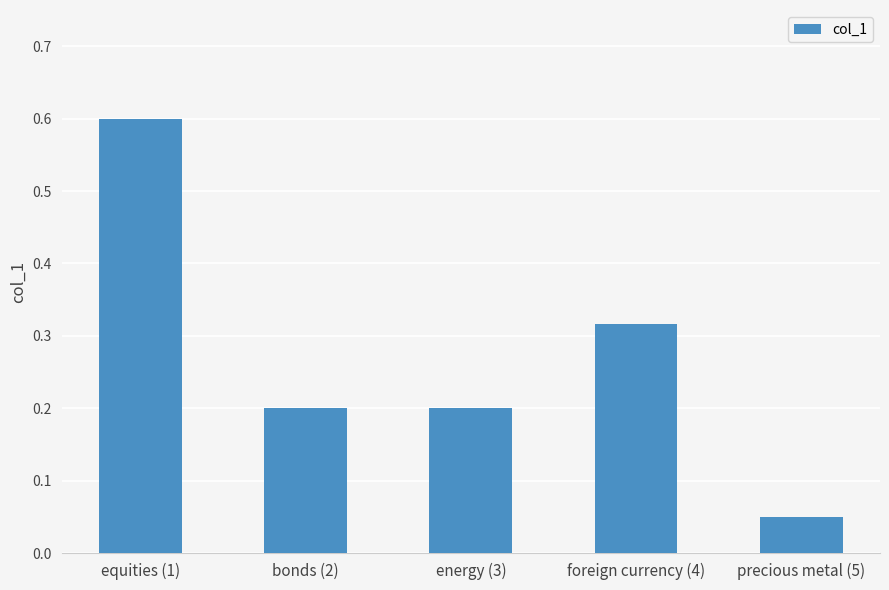

The chart shows a value of 0.0 at precious metal (5). True or false?

False